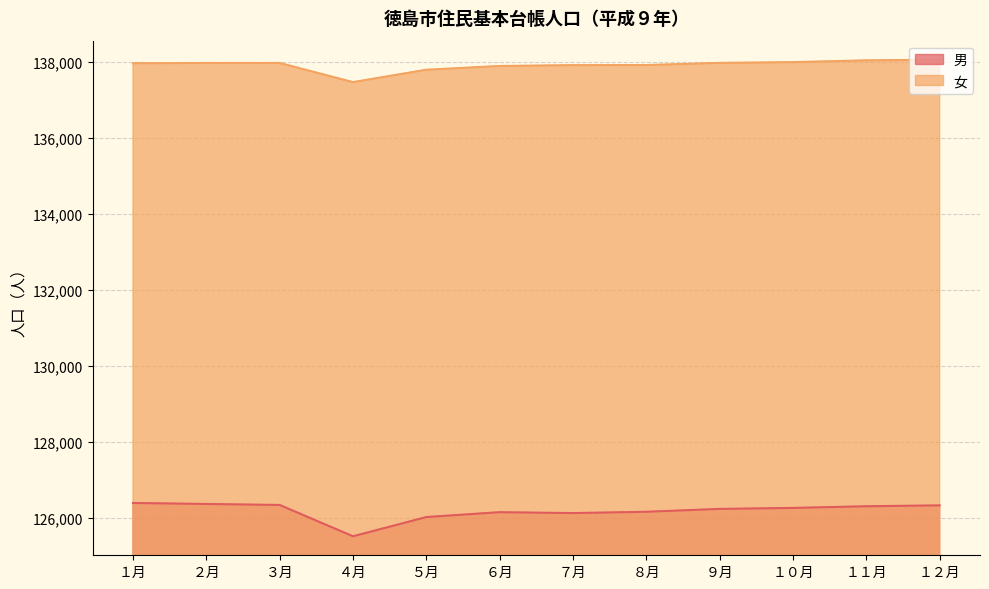

List the series in order of their overall mean, lowest first.

男, 女